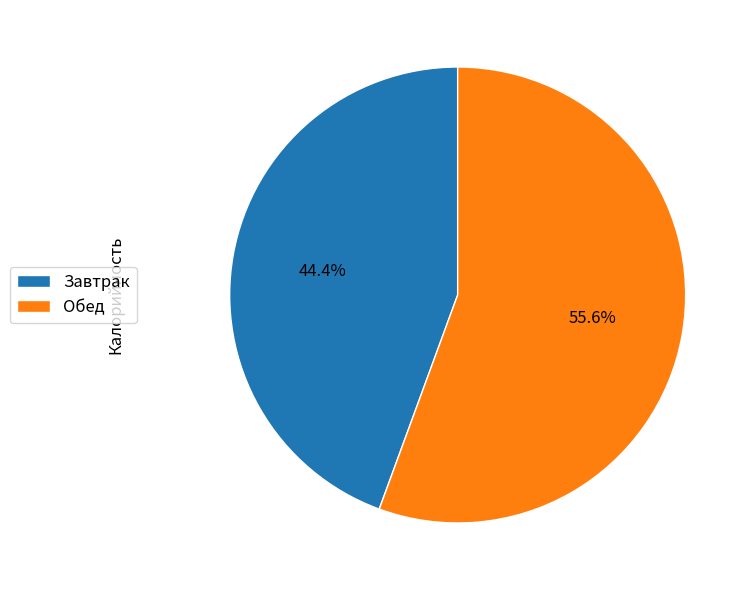

What is the ratio of the value at Завтрак to the value at Обед?

0.8